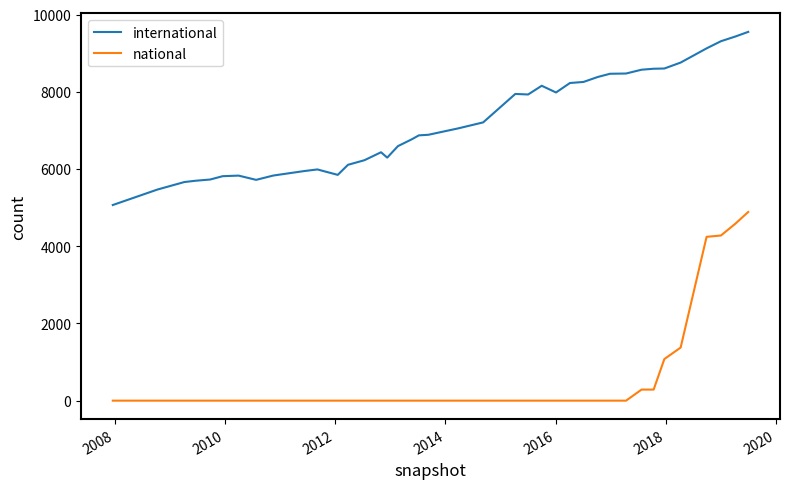

Which series has the largest range (max minus min)?

national